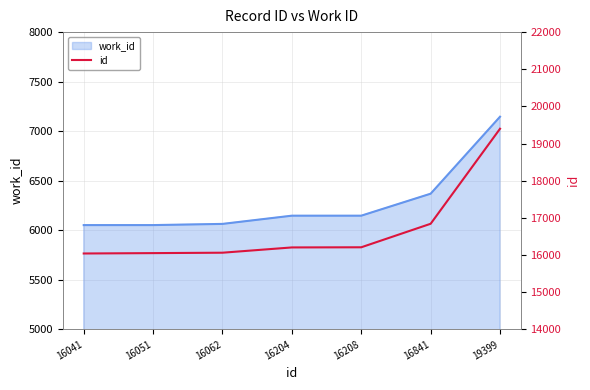

At which label does the data first exceed 16204?

16208